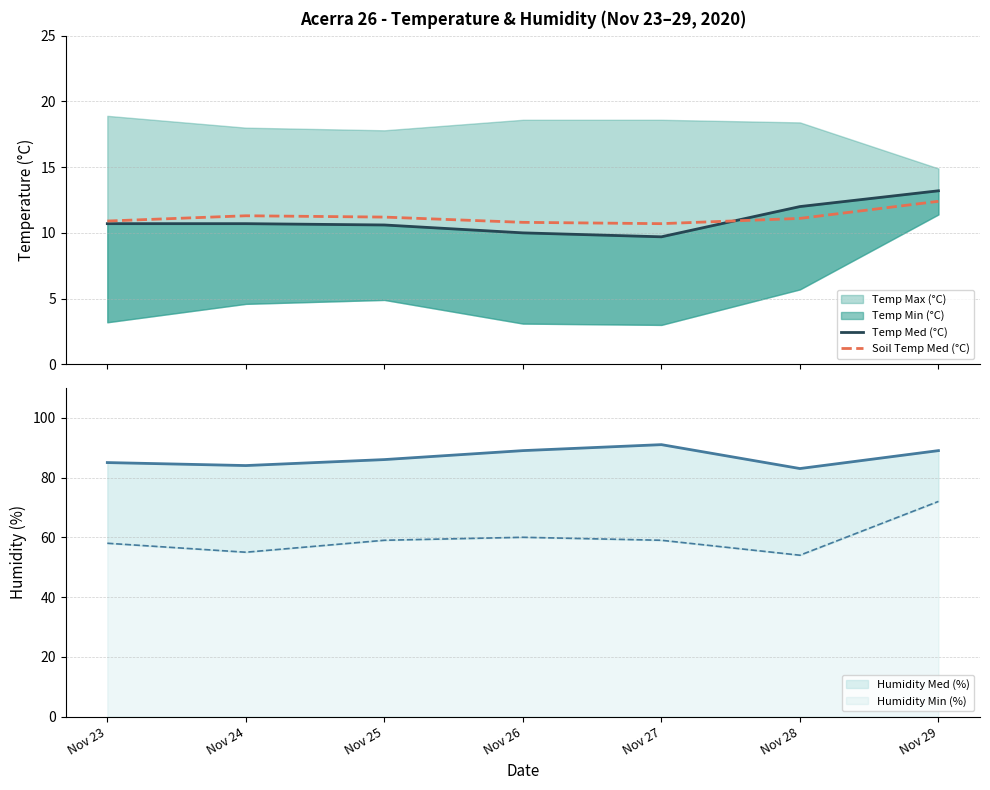

What is the value of the Soil Temp Med (°C) point at the 2nd from the left?

11.3